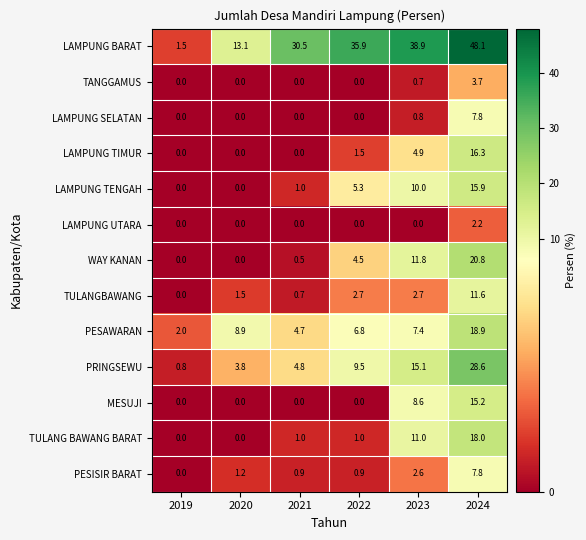

What is the greatest value displayed?

48.1